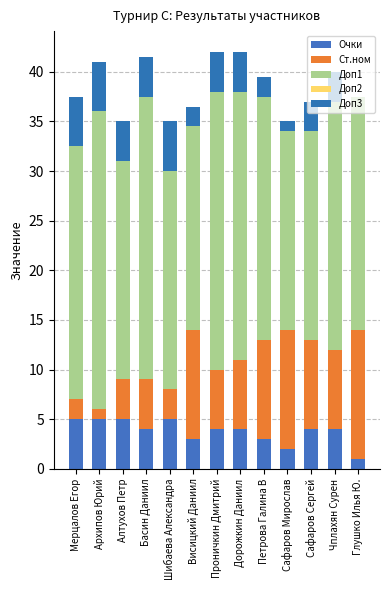

List the labels in order of Доп1 value, smallest first.

Сафаров Мирослав, Висицкий Даниил, Сафаров Сергей, Алтухов Петр, Шибаева Александра, Глушко Илья Ю., Петрова Галина В, Чплахян Сурен, Мерцалов Егор, Дорожкин Даниил, Проничкин Дмитрий, Басин Даниил, Архипов Юрий